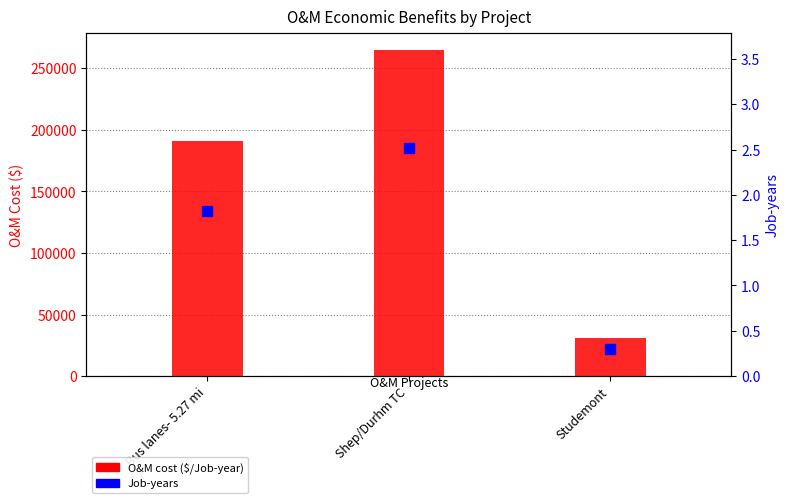

Which series has the largest total across all categories?

O&M cost ($/Job-year)